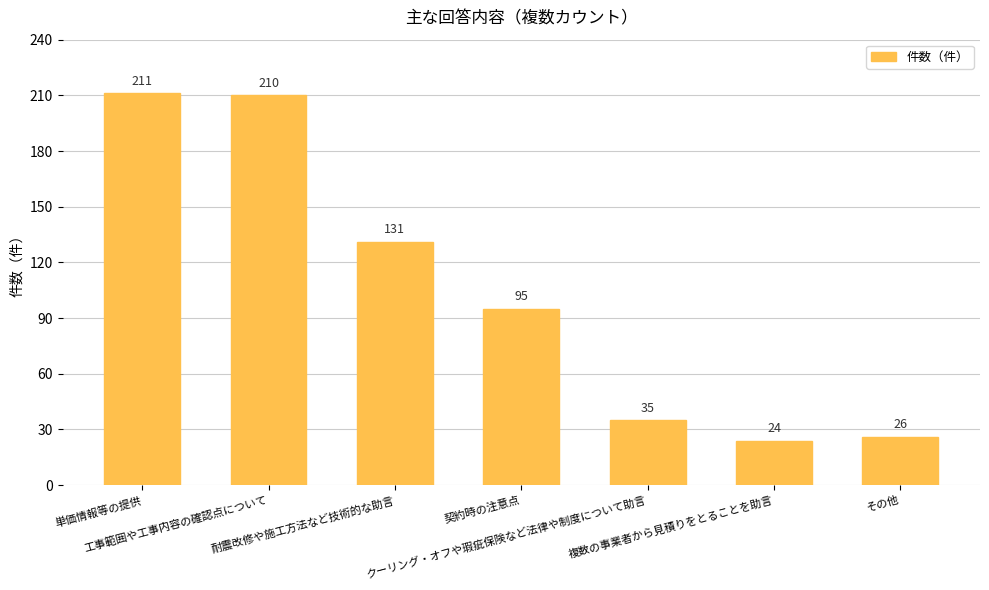

What value does the data have at クーリング・オフや瑕疵保険など法律や制度について助言, to the nearest 50?

50